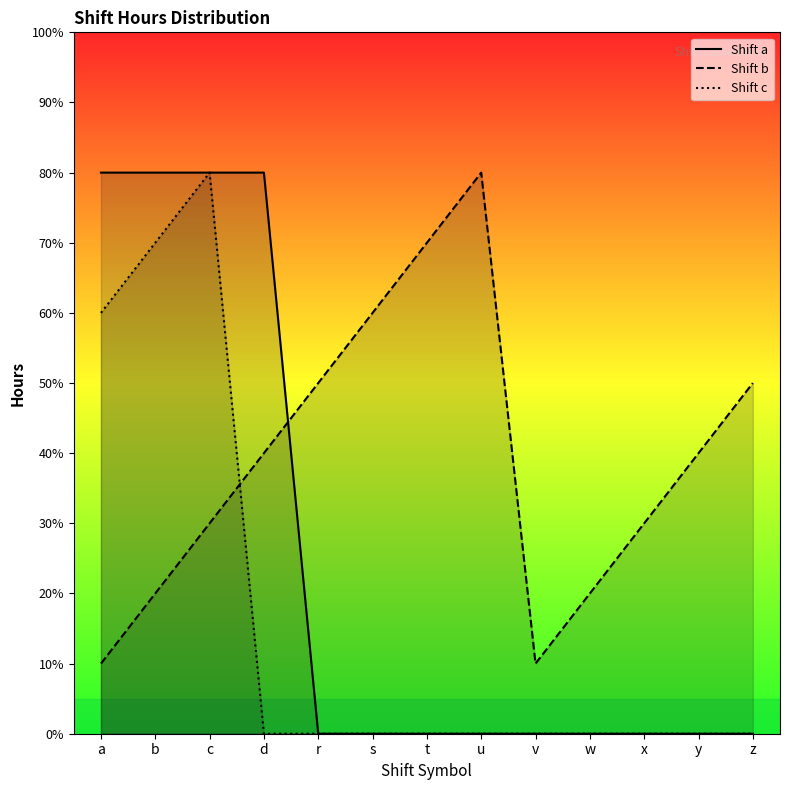

Which series has the largest range (max minus min)?

Shift a